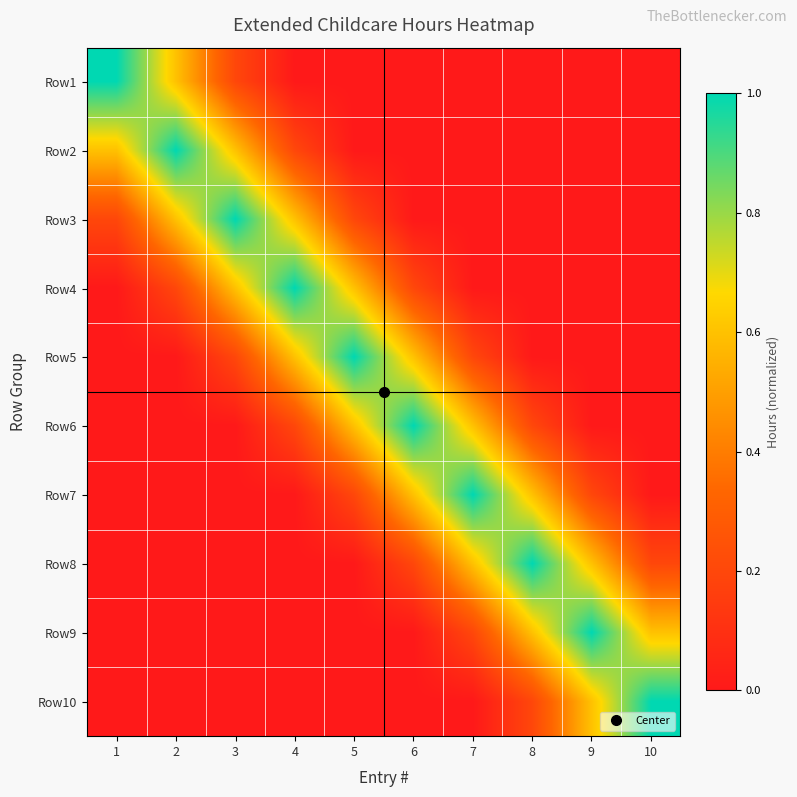

Reading right to left, what are all the values shown in this chart?

Row1: 10=0.0	9=0.0	8=0.0	7=0.0	6=0.0	5=0.0	4=0.0	3=0.2	2=0.6	1=1.0
Row2: 10=0.0	9=0.0	8=0.0	7=0.0	6=0.0	5=0.0	4=0.2	3=0.6	2=1.0	1=0.6
Row3: 10=0.0	9=0.0	8=0.0	7=0.0	6=0.0	5=0.2	4=0.6	3=1.0	2=0.6	1=0.2
Row4: 10=0.0	9=0.0	8=0.0	7=0.0	6=0.2	5=0.6	4=1.0	3=0.6	2=0.2	1=0.0
Row5: 10=0.0	9=0.0	8=0.0	7=0.2	6=0.6	5=1.0	4=0.6	3=0.2	2=0.0	1=0.0
Row6: 10=0.0	9=0.0	8=0.2	7=0.6	6=1.0	5=0.6	4=0.2	3=0.0	2=0.0	1=0.0
Row7: 10=0.0	9=0.2	8=0.6	7=1.0	6=0.6	5=0.2	4=0.0	3=0.0	2=0.0	1=0.0
Row8: 10=0.2	9=0.6	8=1.0	7=0.6	6=0.2	5=0.0	4=0.0	3=0.0	2=0.0	1=0.0
Row9: 10=0.6	9=1.0	8=0.6	7=0.2	6=0.0	5=0.0	4=0.0	3=0.0	2=0.0	1=0.0
Row10: 10=1.0	9=0.6	8=0.2	7=0.0	6=0.0	5=0.0	4=0.0	3=0.0	2=0.0	1=0.0